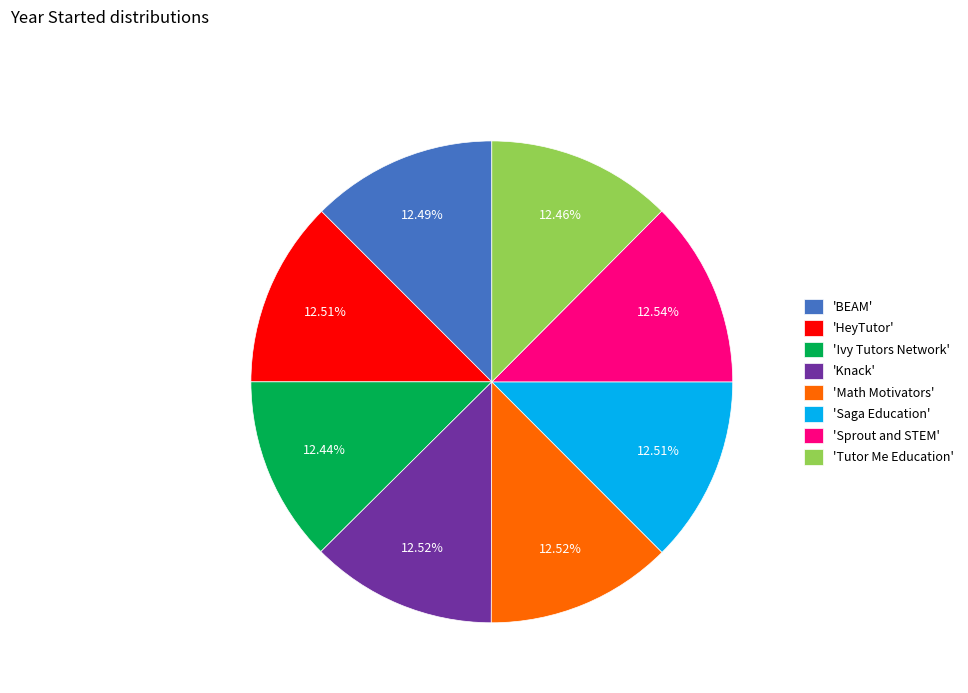

Approximately how many times larger is the value at 'Math Motivators' compared to 'Saga Education'?

1.0